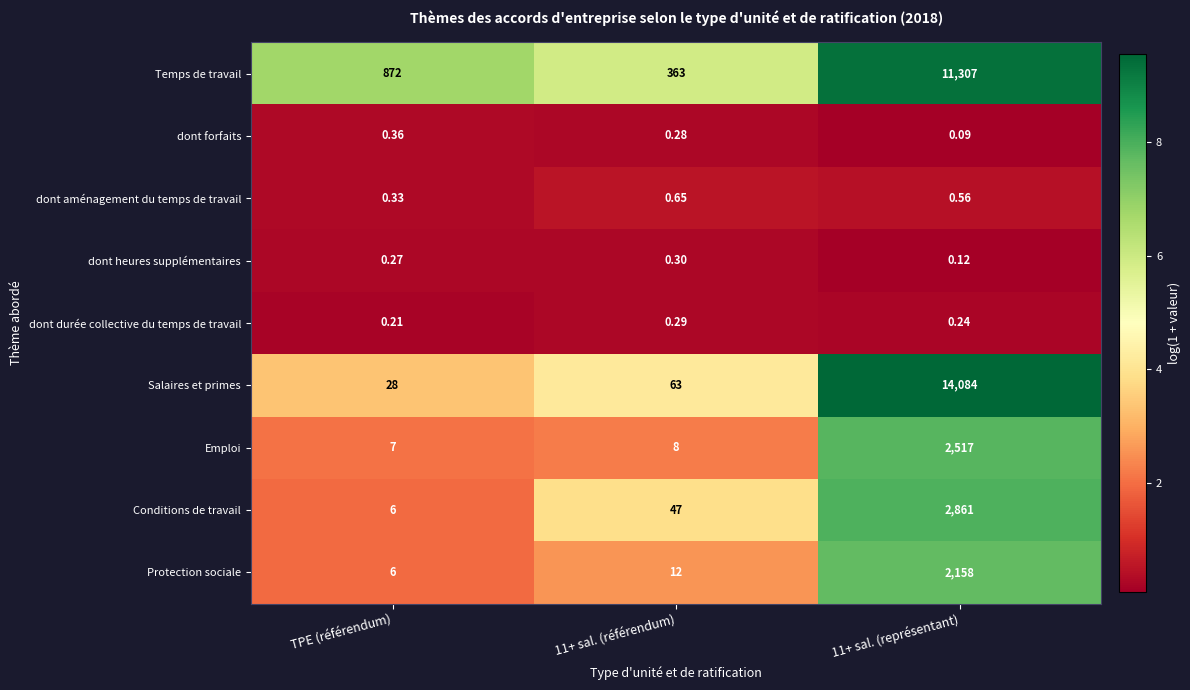

At 11+ sal. (référendum), list the series in order from smallest to largest.

dont forfaits, dont durée collective du temps de travail, dont heures supplémentaires, dont aménagement du temps de travail, Emploi, Protection sociale, Conditions de travail, Salaires et primes, Temps de travail